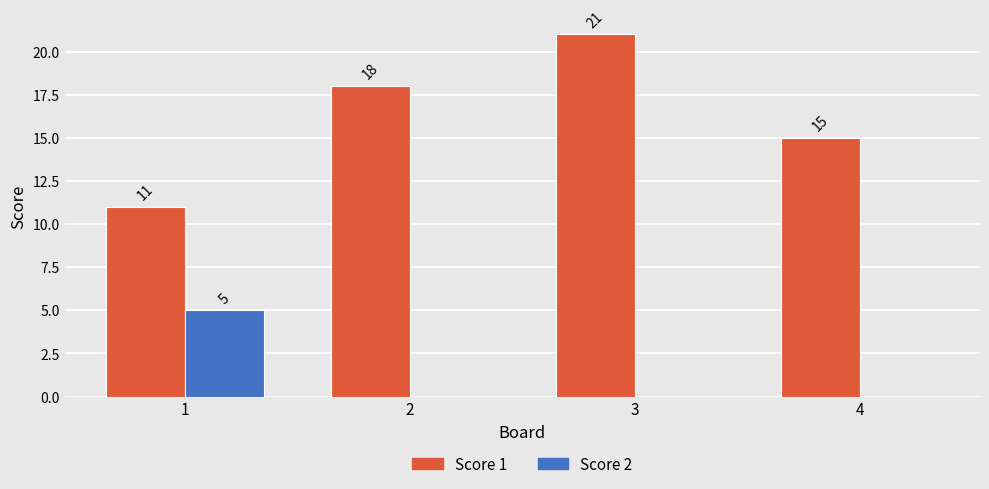

How many Score 2 values are between 0 and 5?

4